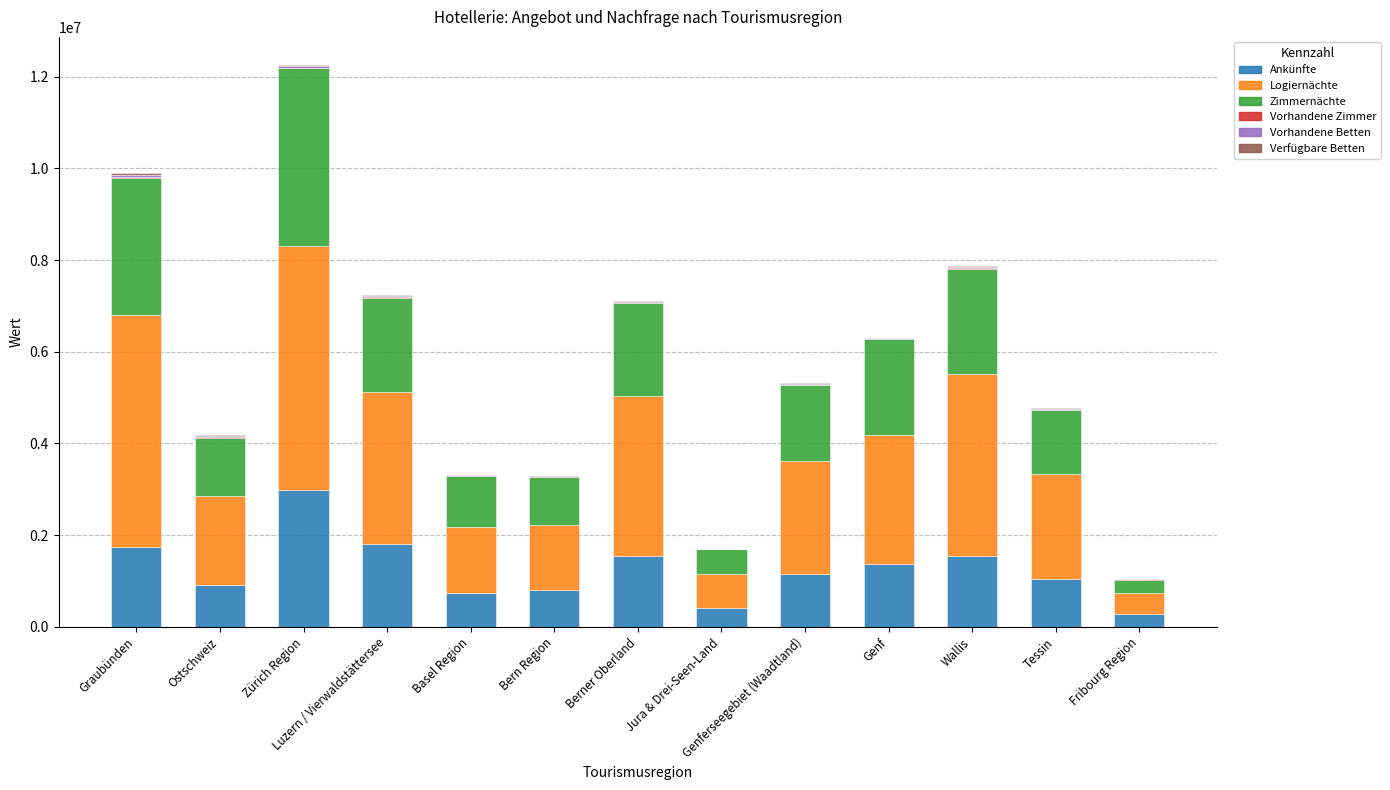

The Ankünfte series shows 1043703 at Tessin. True or false?

True